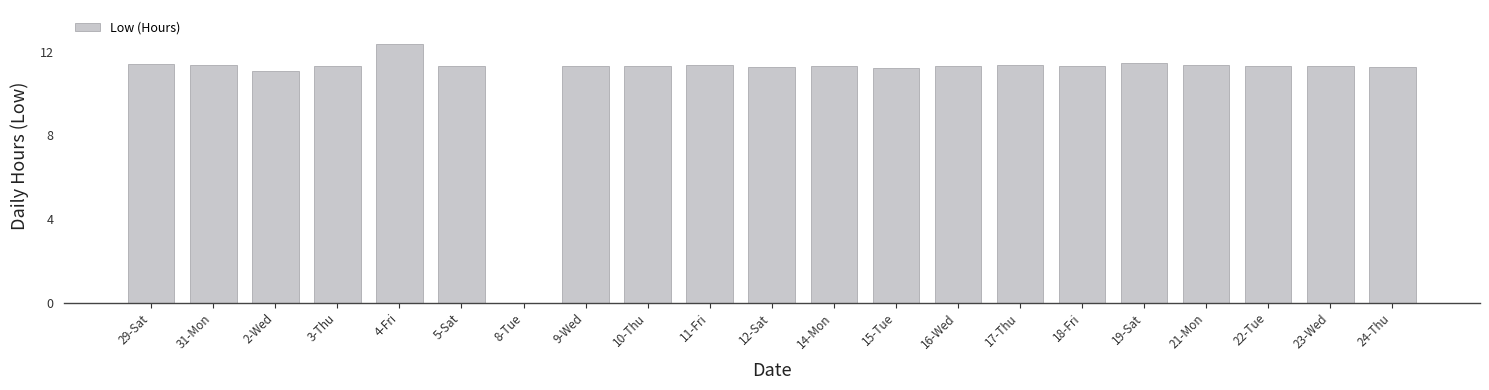

The value at 15-Tue is 11.2. True or false?

True